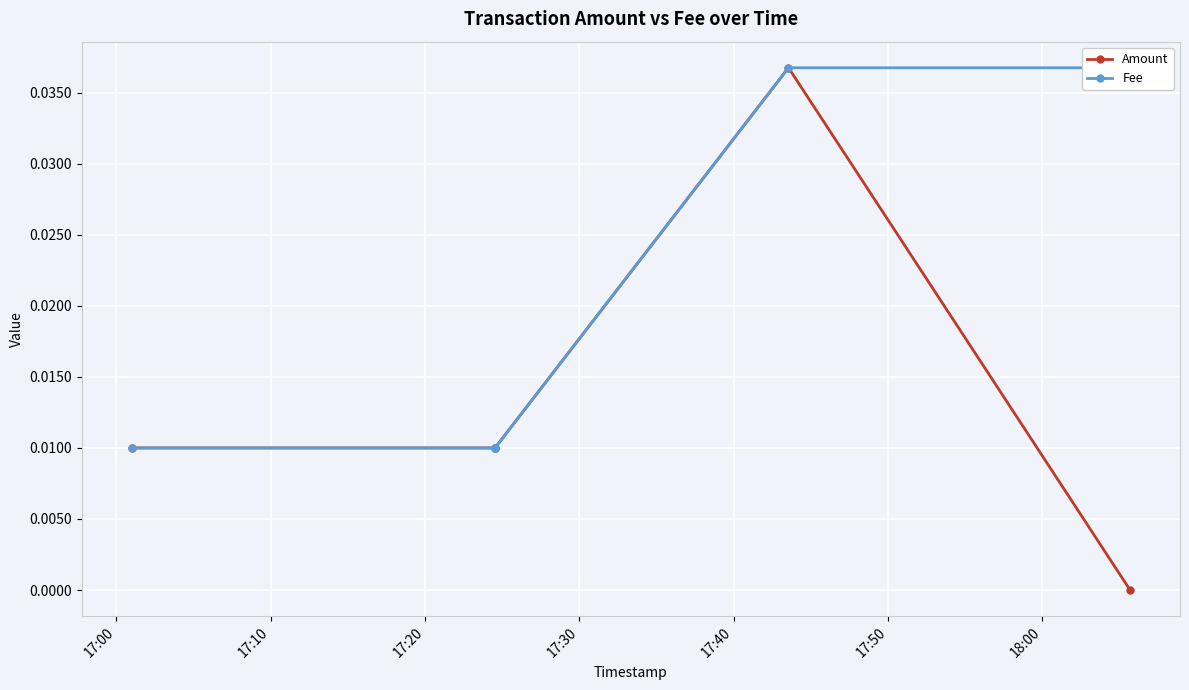

True or false: Amount and Fee intersect in this chart.

False